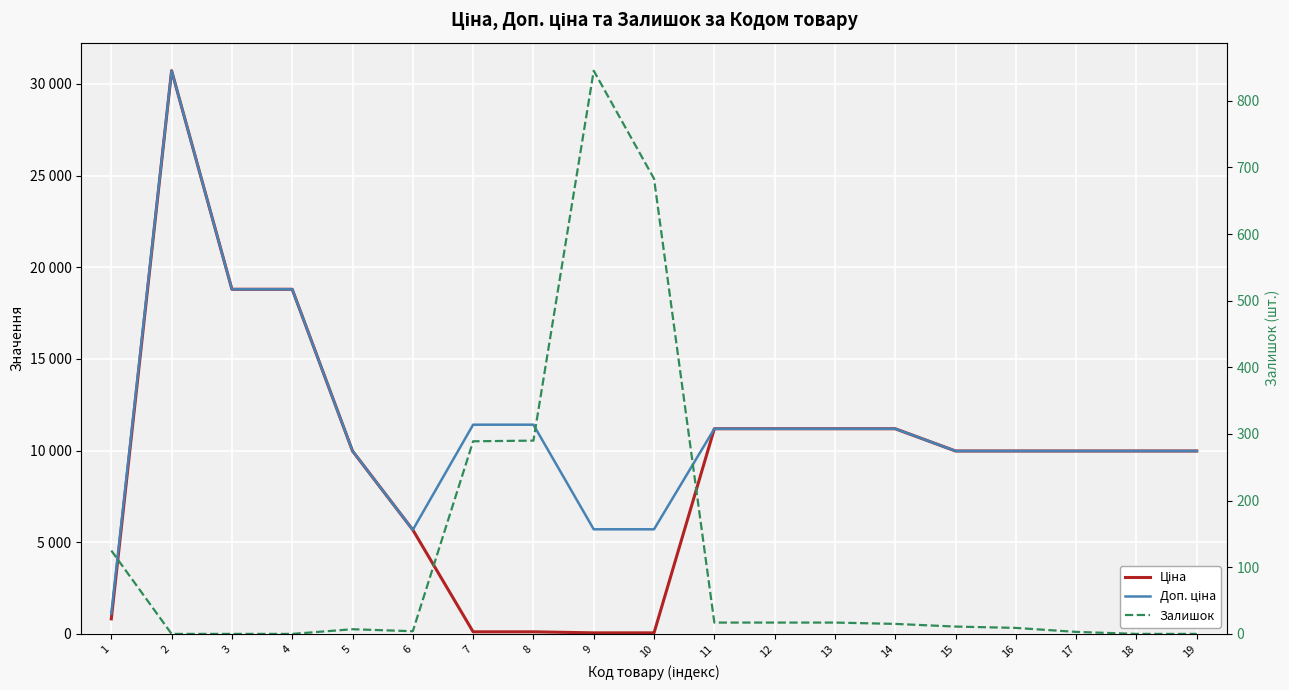

Which series has the widest spread of values?

Ціна